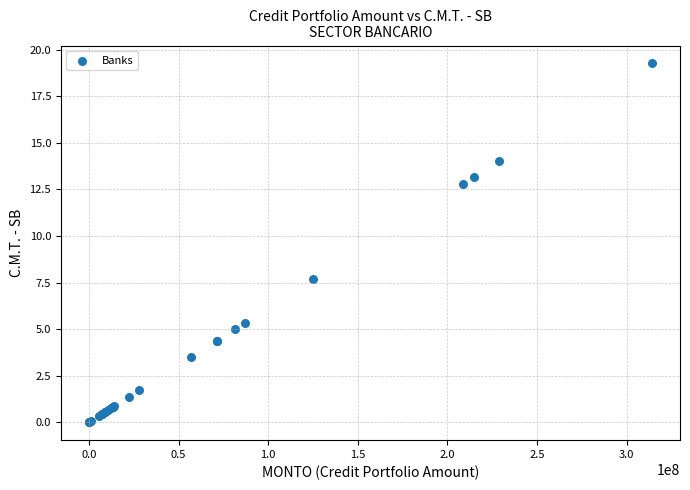

What Y value in the scatter plot is closest to 9?

7.7